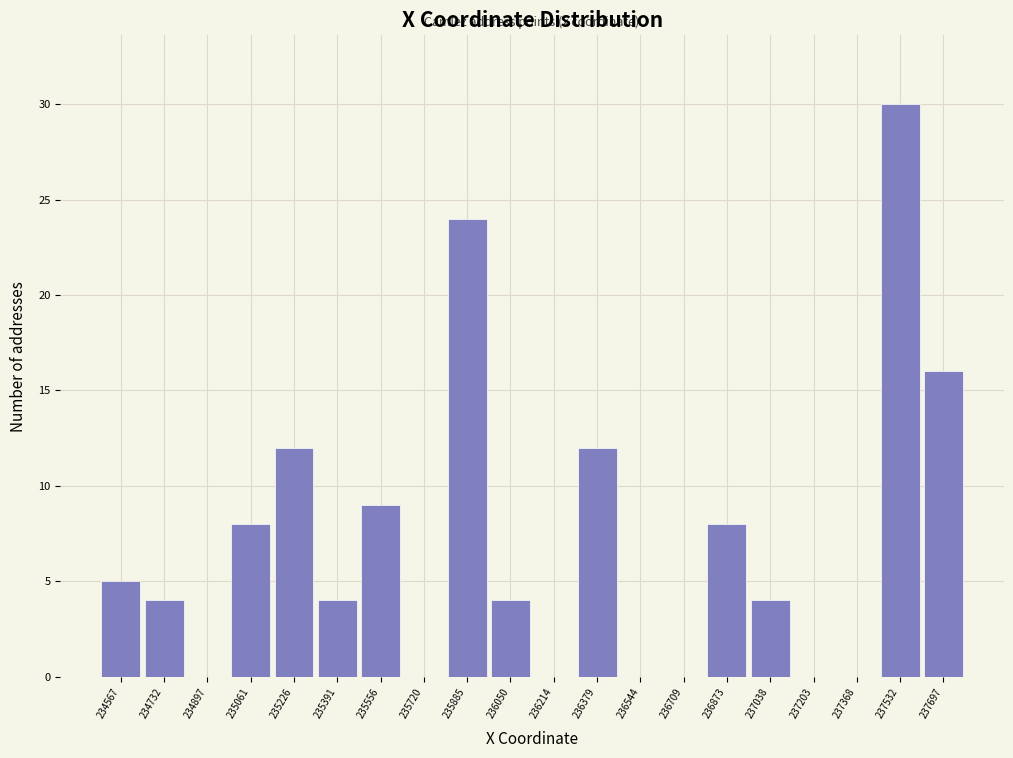

Which range on the x-axis has the tallest bar?

237440 to 237620